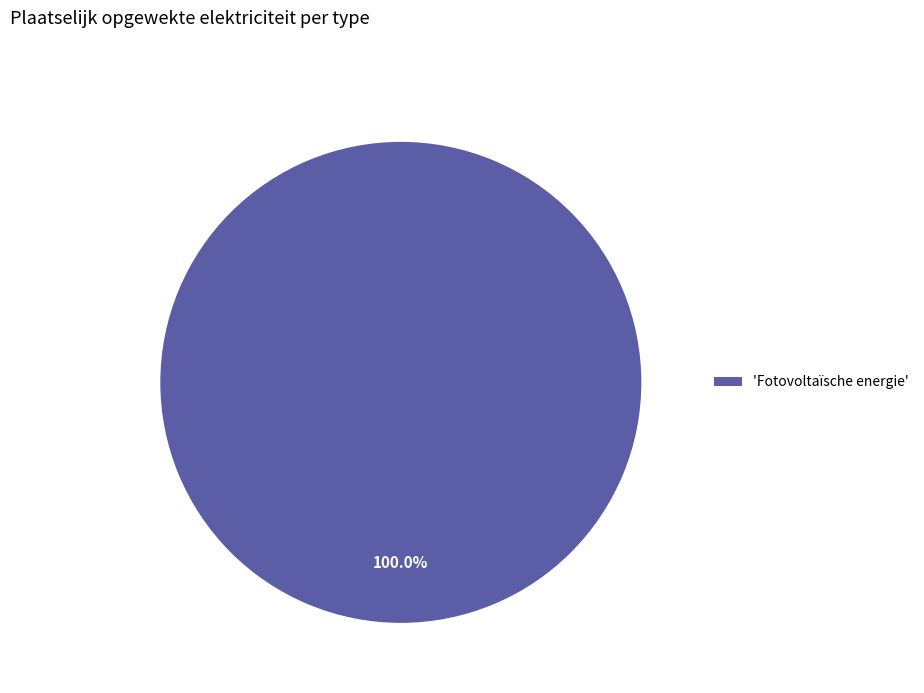

Count the number of slices in the pie.

1